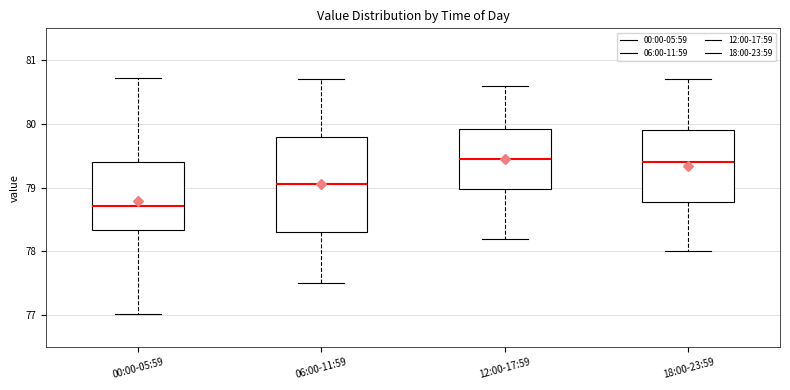

Comparing the boxes themselves (not the whiskers), which one is the tallest?

06:00-11:59